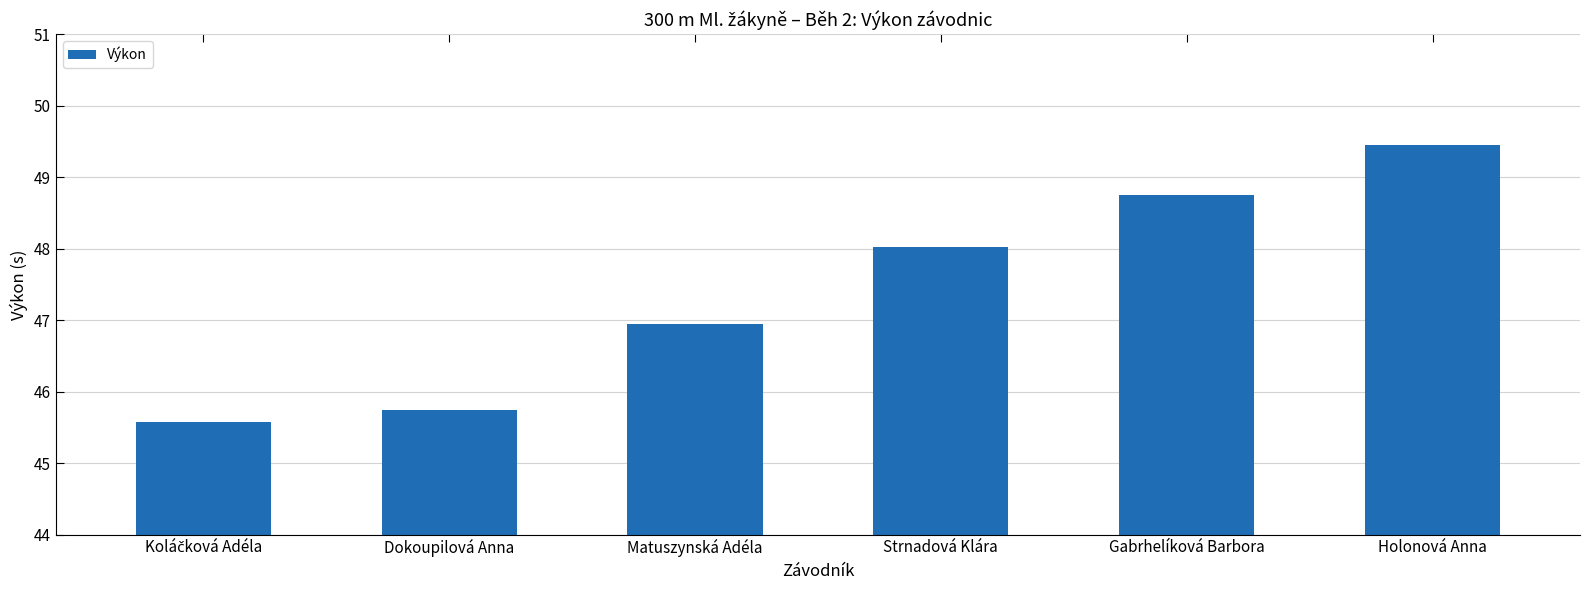

At which label is the value closest to 47?

Matuszynská Adéla